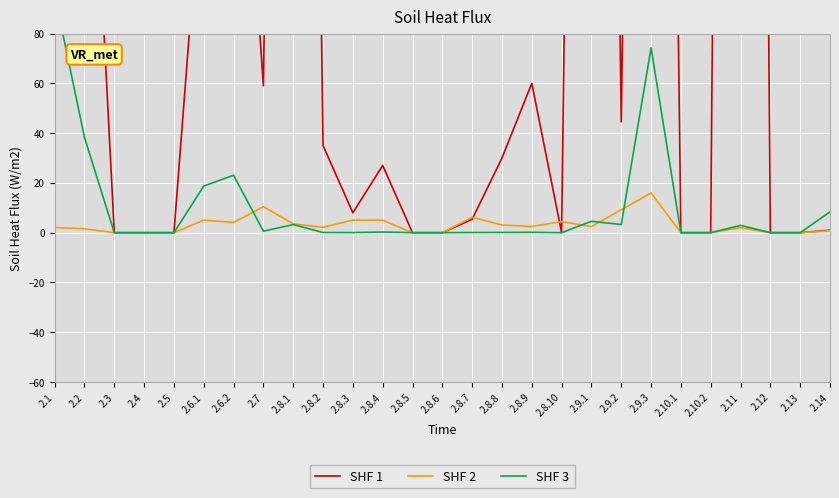

True or false: SHF 1 and SHF 3 intersect in this chart.

False